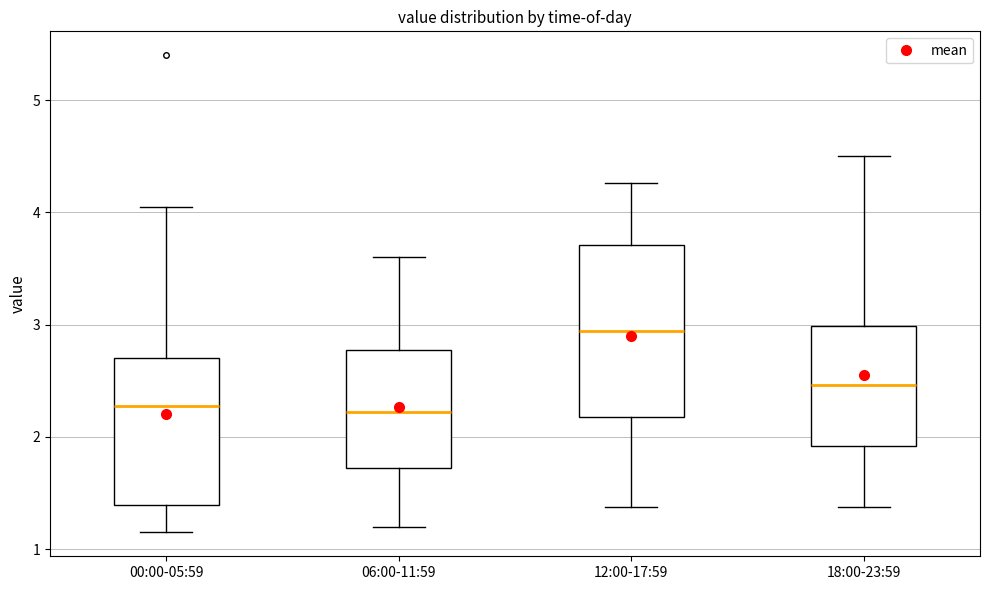

Comparing the boxes themselves (not the whiskers), which one is the tallest?

12:00-17:59